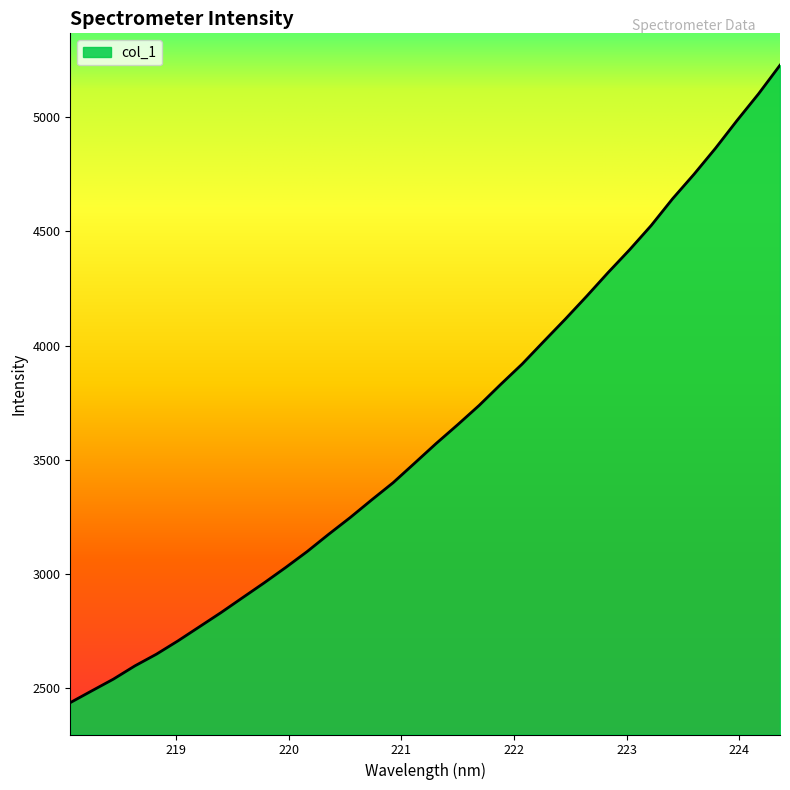

What is the smallest value displayed?

2435.4